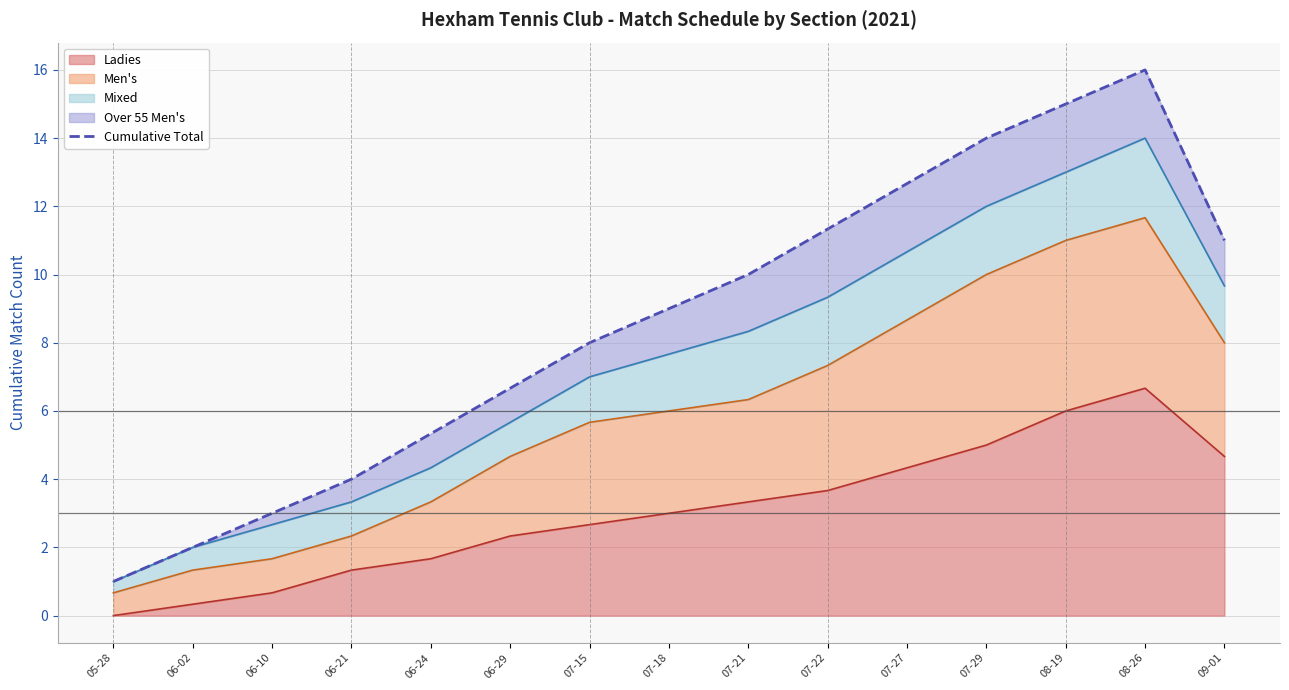

What is the sum of all values?

129.0